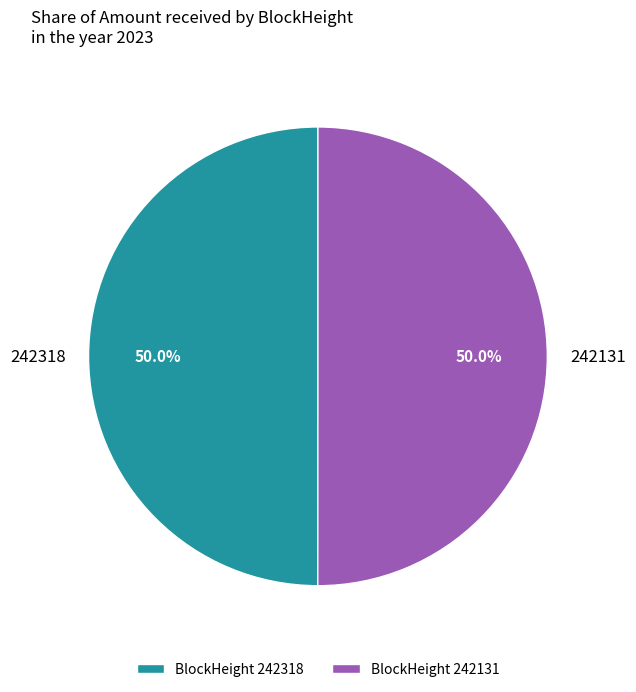

What percentage is NOT represented by 242318?

50.0%